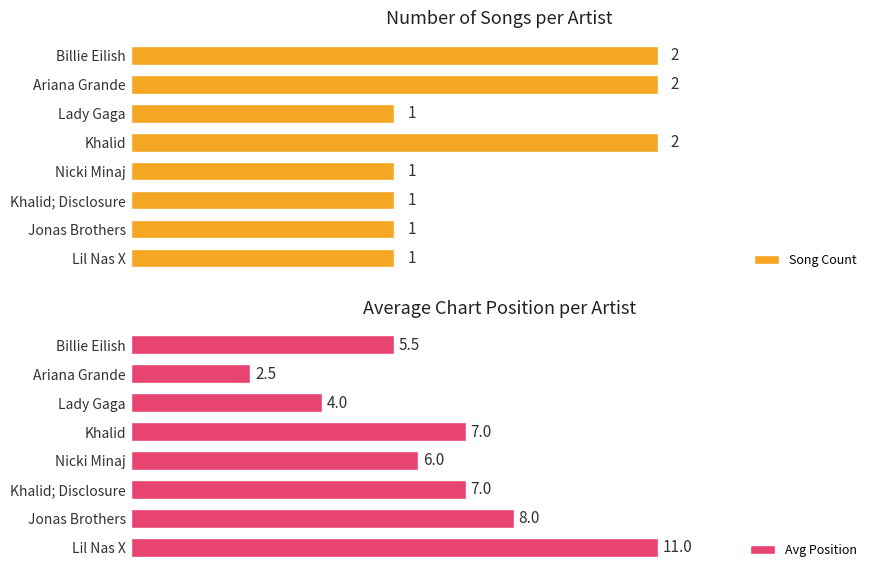

Which series has the widest spread of values?

Avg Position